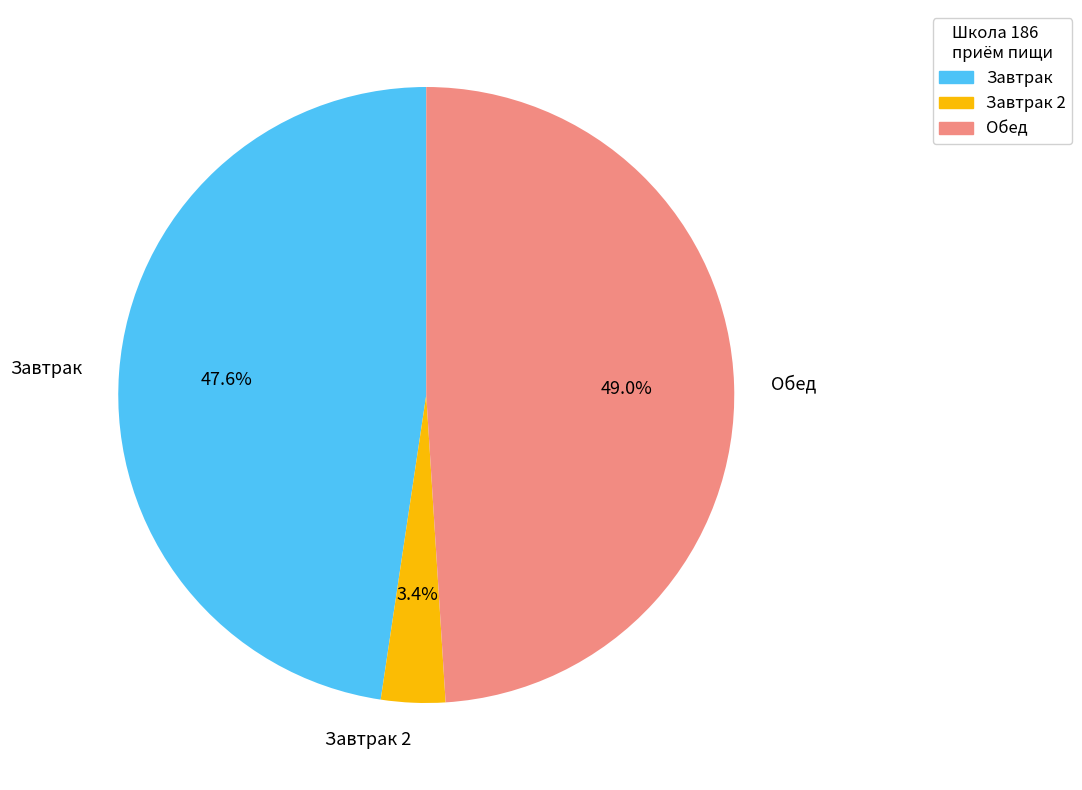

Is there a majority slice in this chart?

No